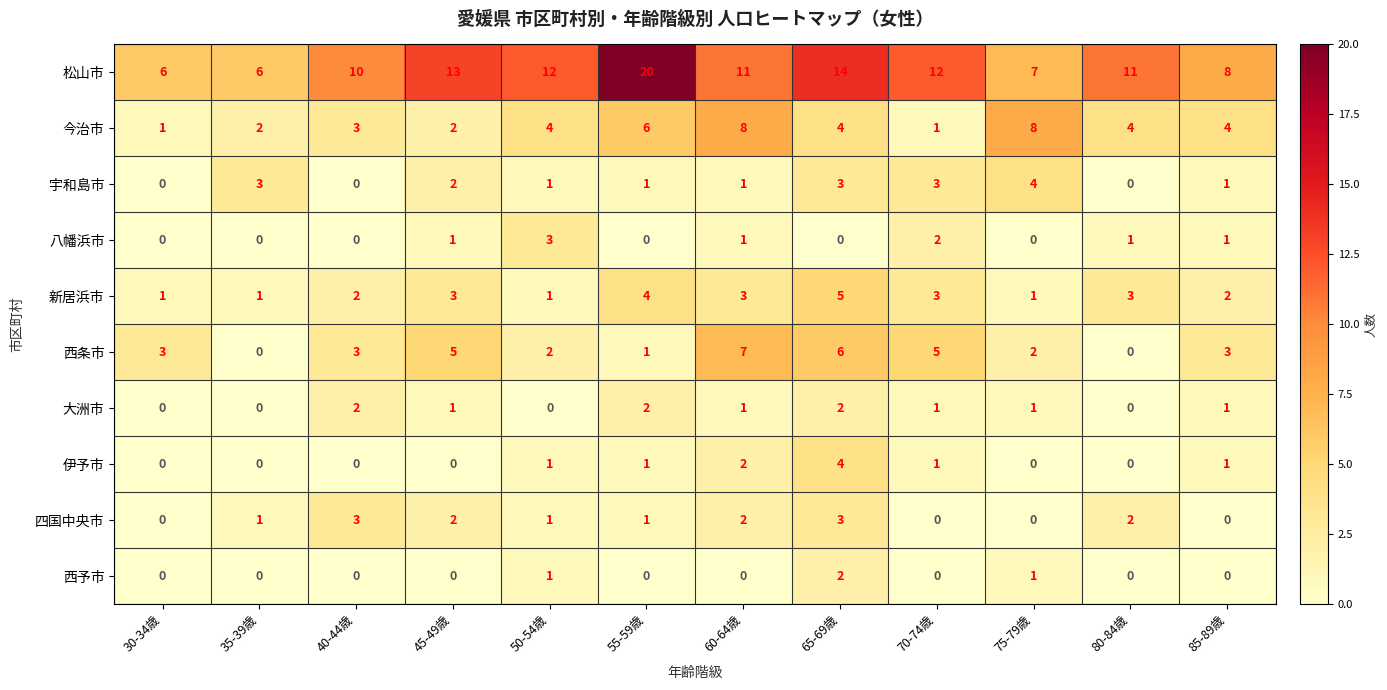

What is the sum of the 新居浜市 values at 50-54歳 and 40-44歳?

3